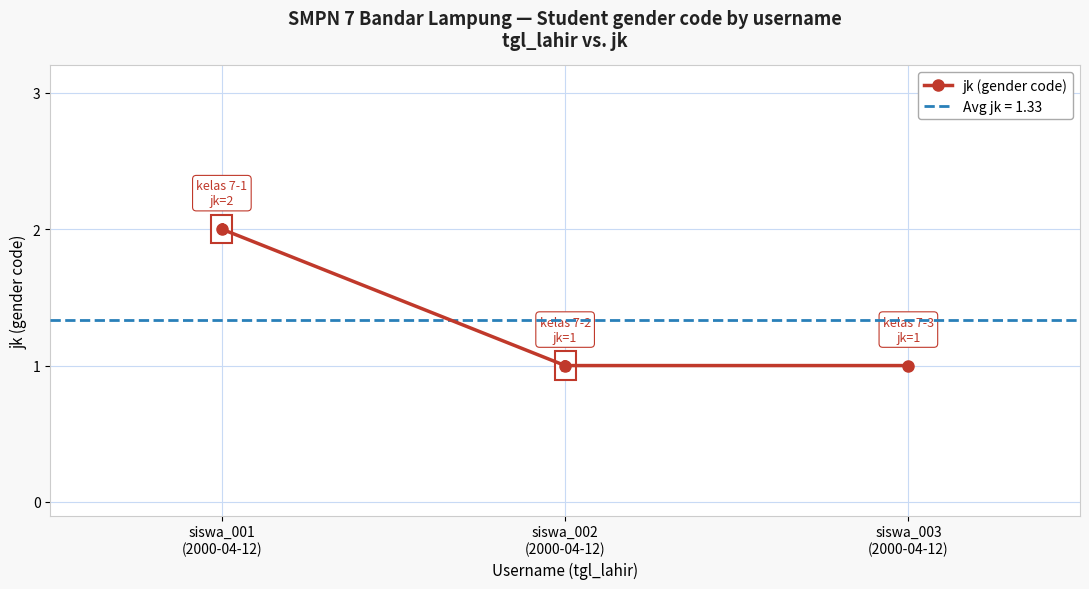

Reading right to left, what are all the values shown in this chart?

siswa_003
(2000-04-12)=1	siswa_002
(2000-04-12)=1	siswa_001
(2000-04-12)=2